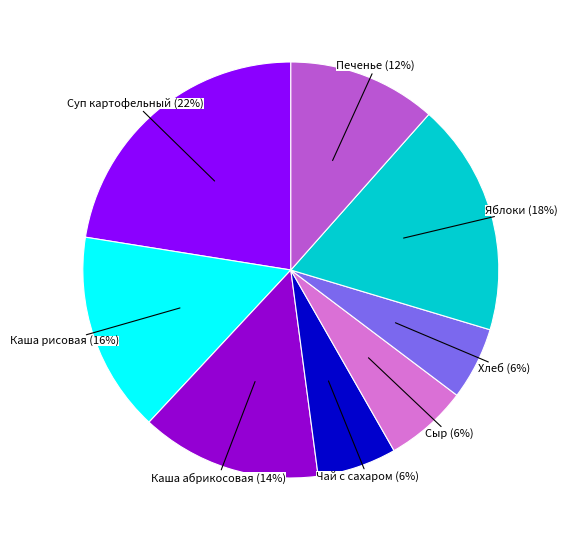

Is there a majority slice in this chart?

No